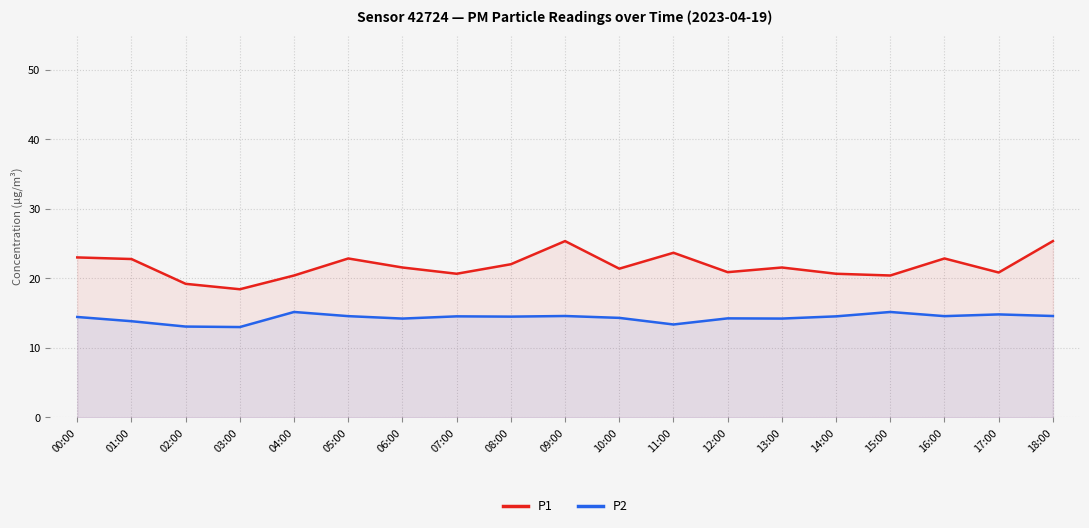

At how many categories does at least one series exceed 20?

17